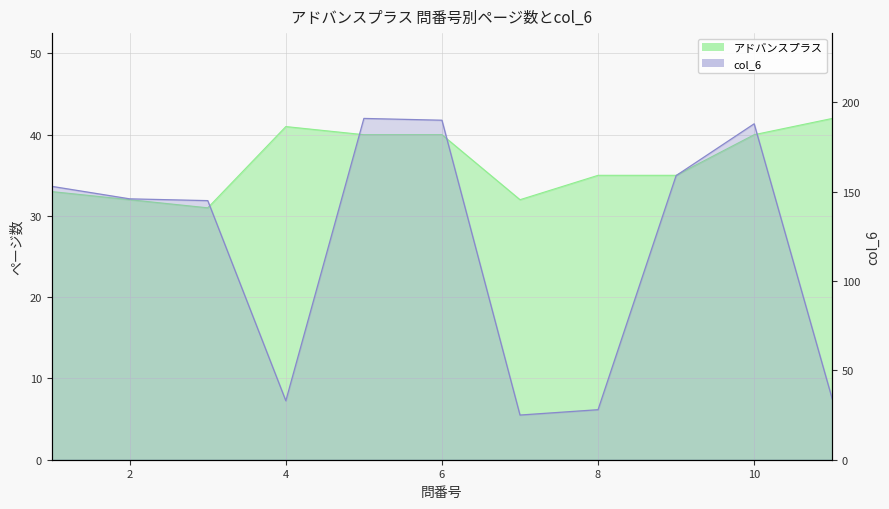

Which series changed the most between 5 and 9?

col_6